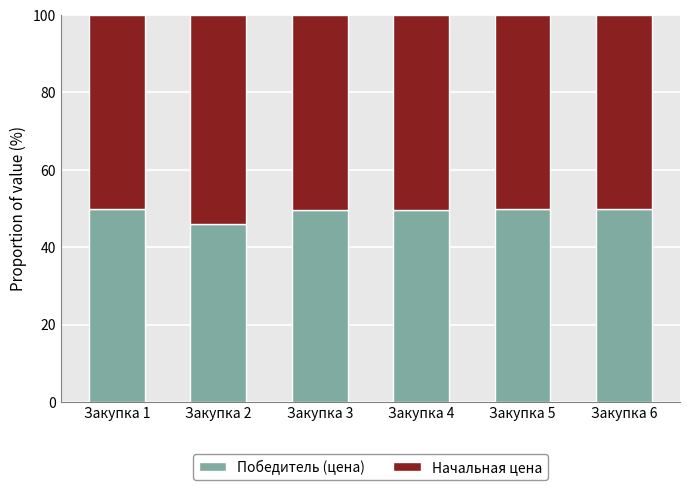

What is the total value across all series at Закупка 1?

100.0